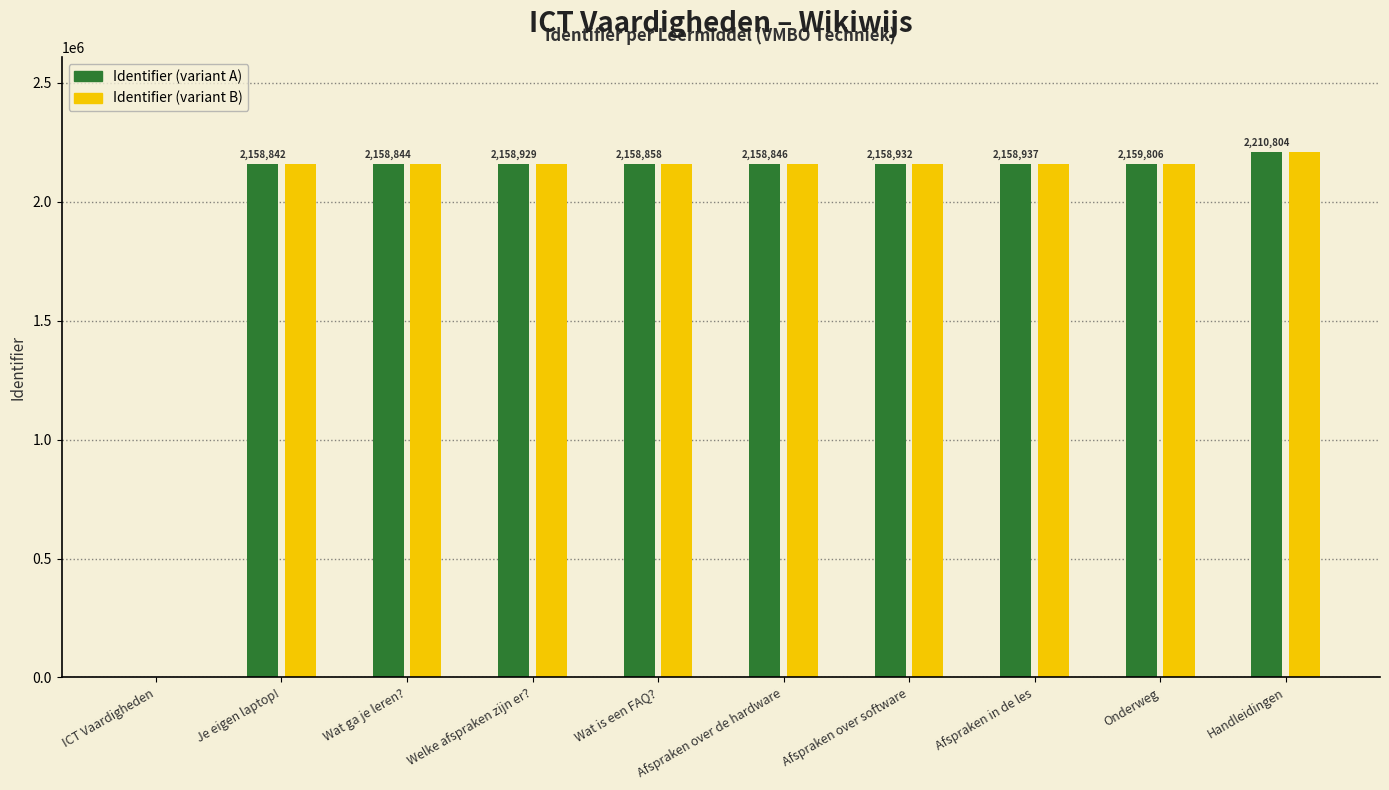

What is the greatest value displayed?

2210804